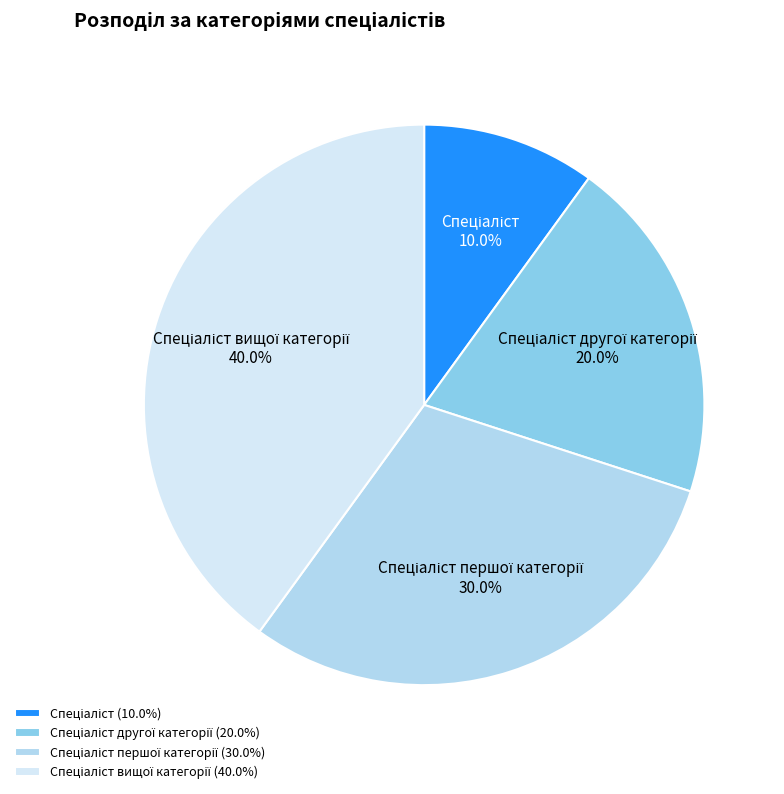

How many slices are in this pie chart?

4